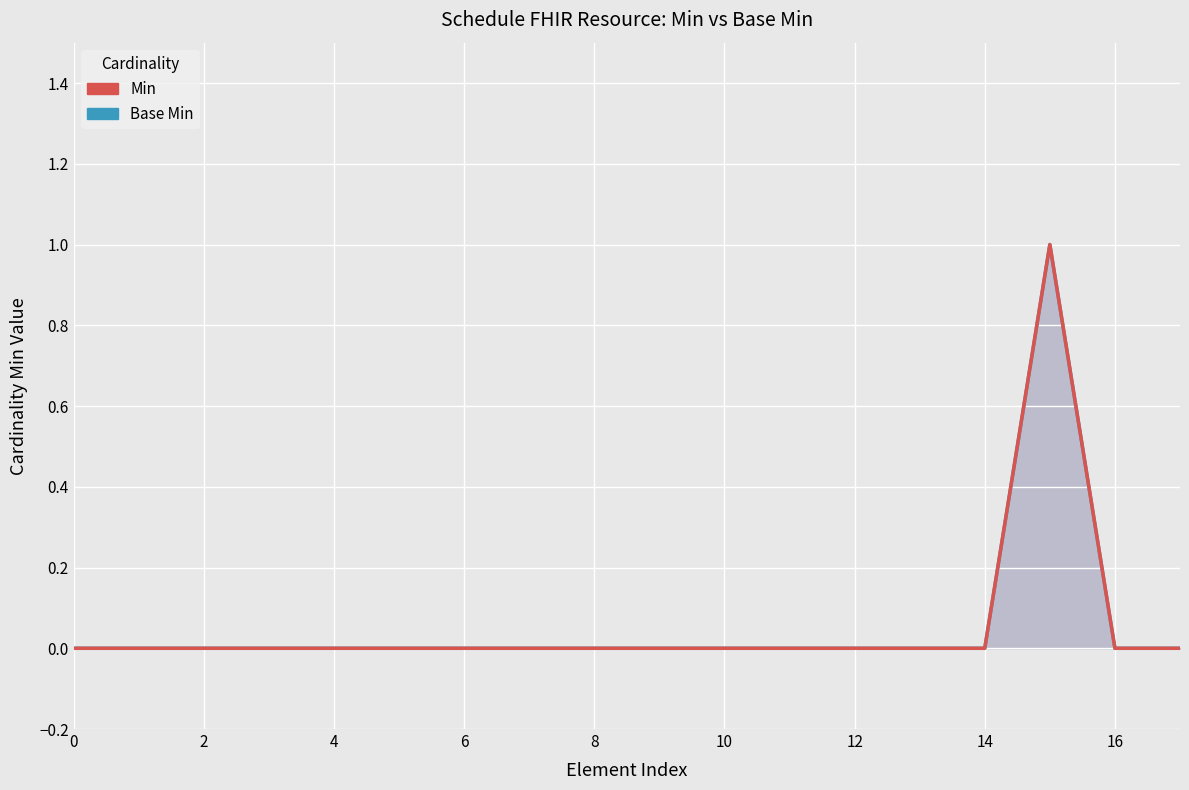

Count the Min values in the range 0 to 1.

18